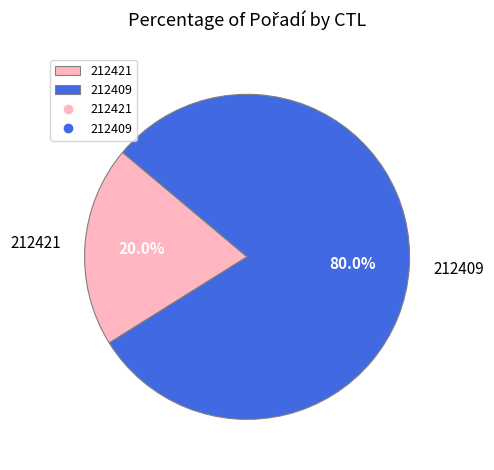

Count the number of slices in the pie.

2